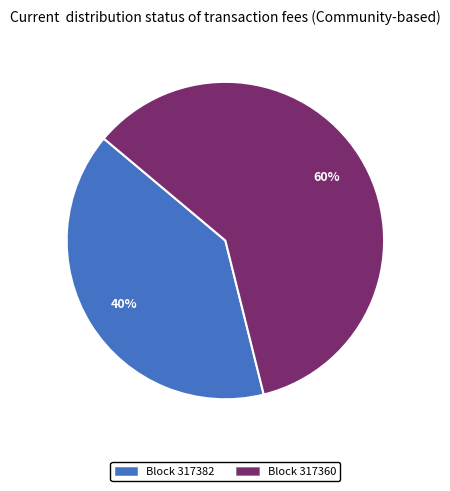

Is there any slice that represents more than half of the pie?

Yes